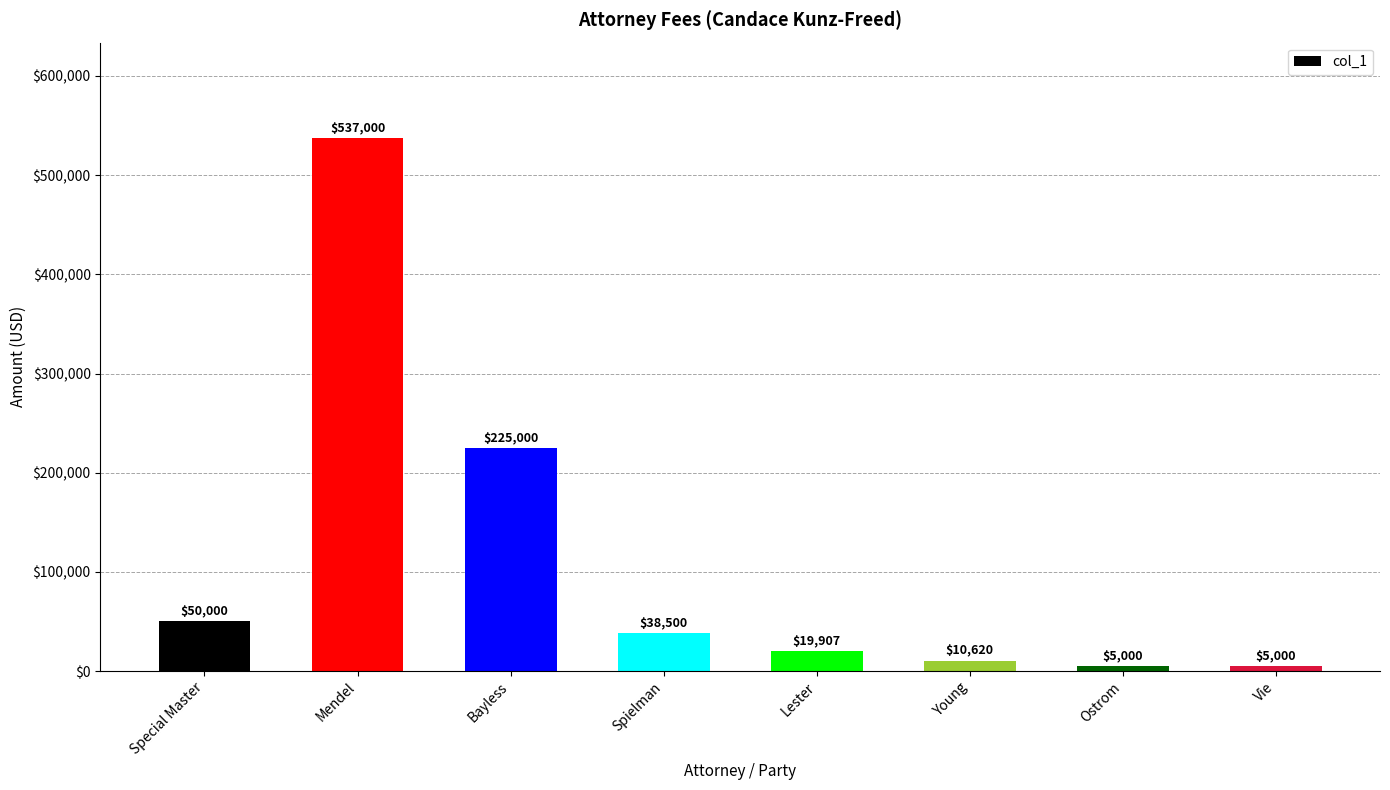

What is the ratio of the value at Ostrom to the value at Young?

0.5